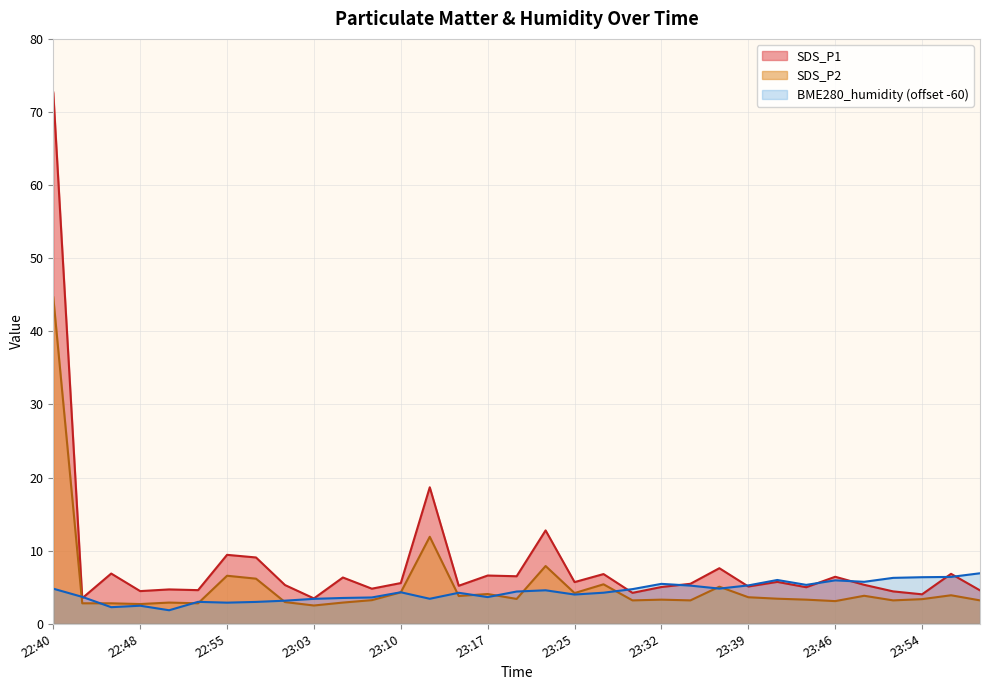

True or false: SDS_P1 and SDS_P2 intersect in this chart.

False